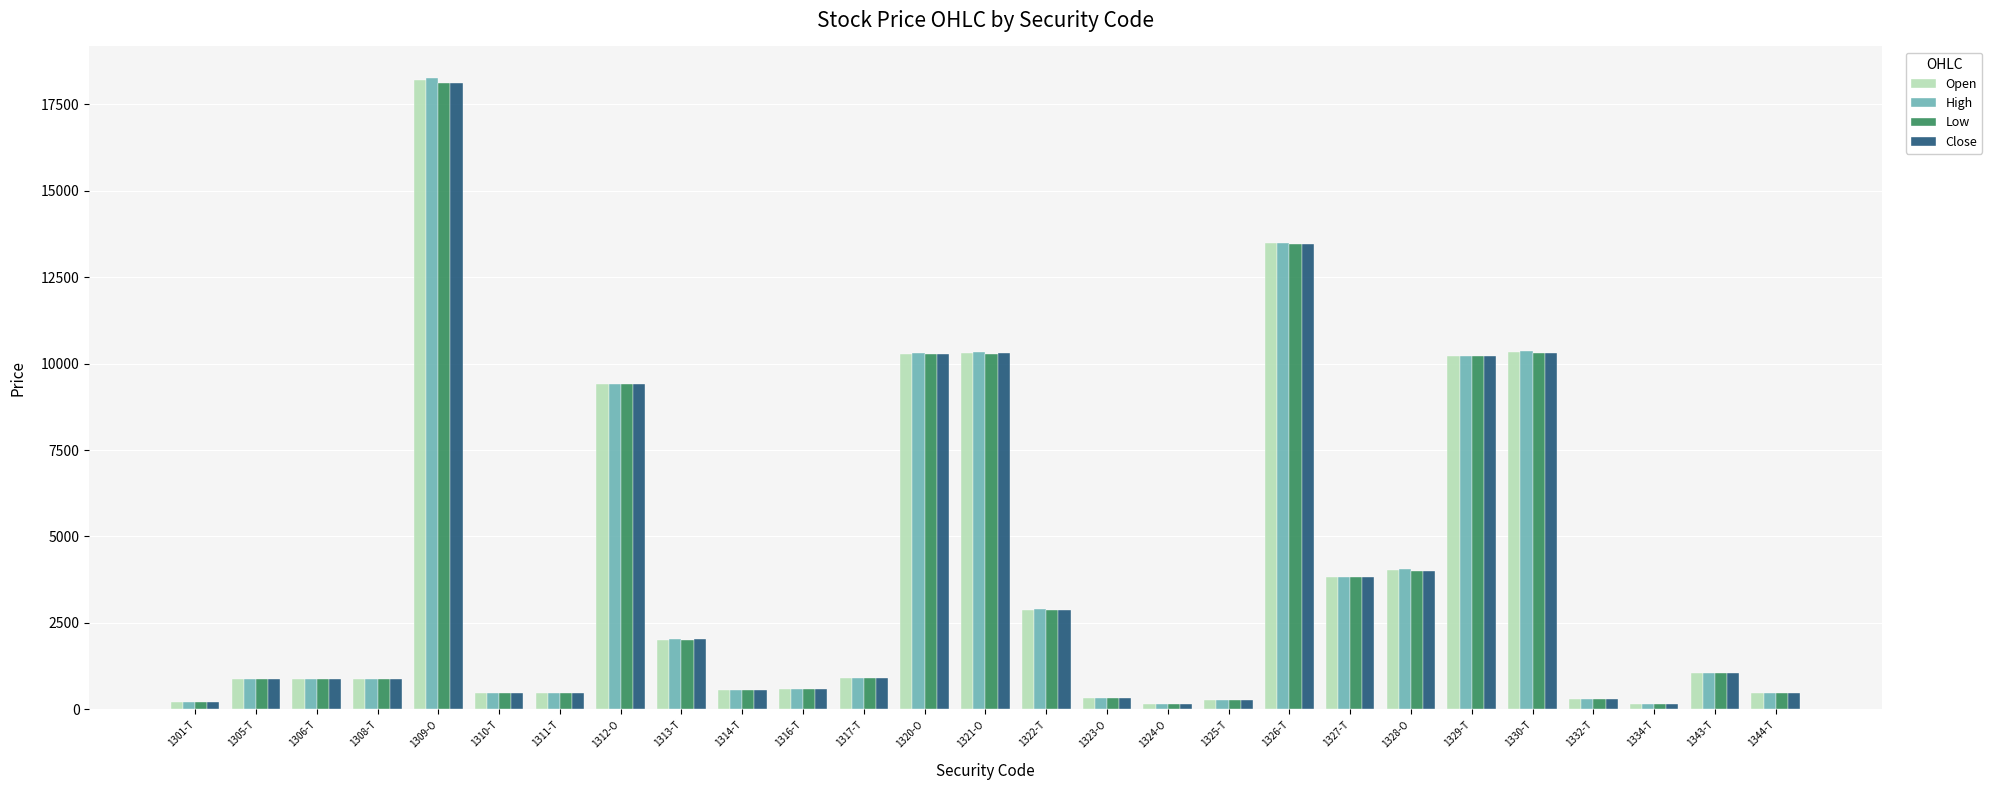

The Open series shows 871 at 1308-T. True or false?

True